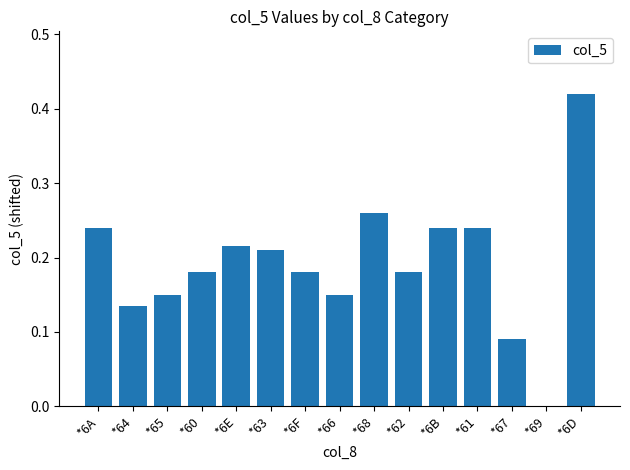

The chart shows a value of 0.0 at *66. True or false?

False